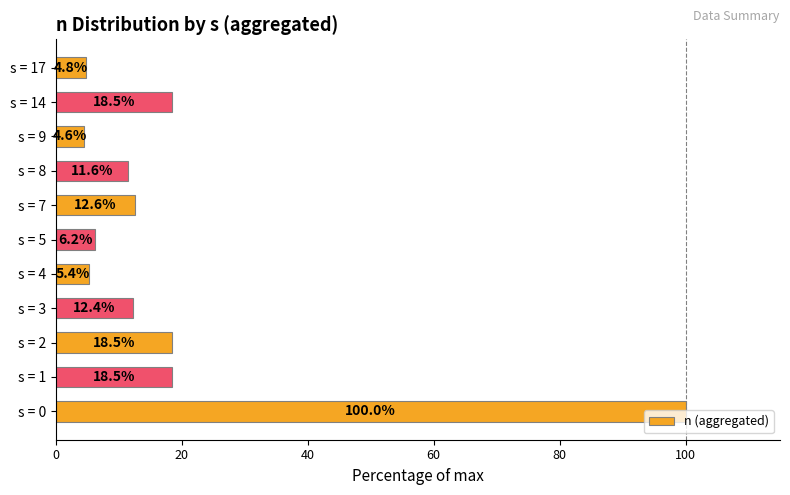

What is the difference between the values at s = 7 and s = 17?

7.8